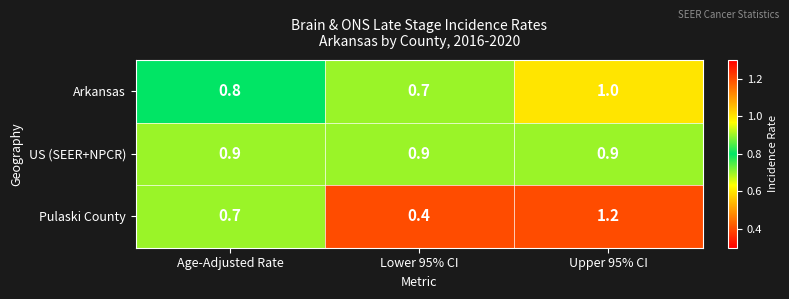

What is the total value across all series at Age-Adjusted Rate?

2.4